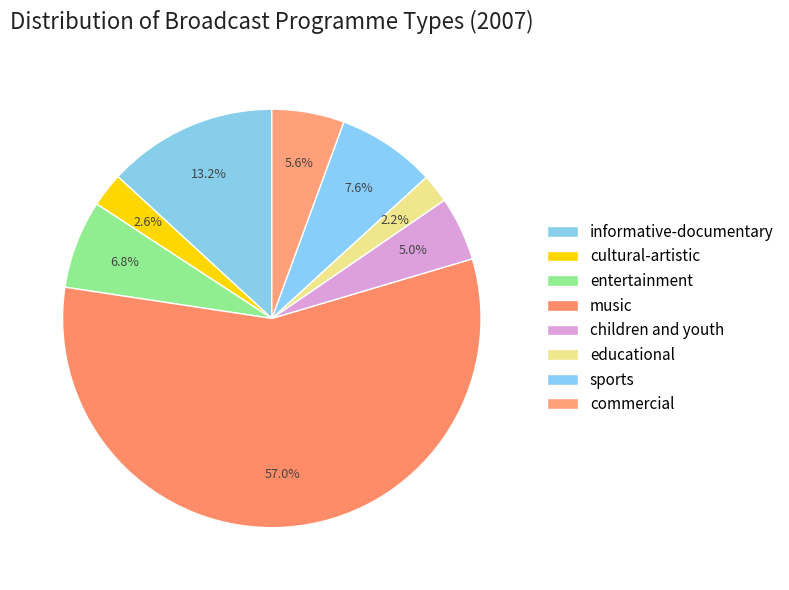

How many slices are in this pie chart?

8